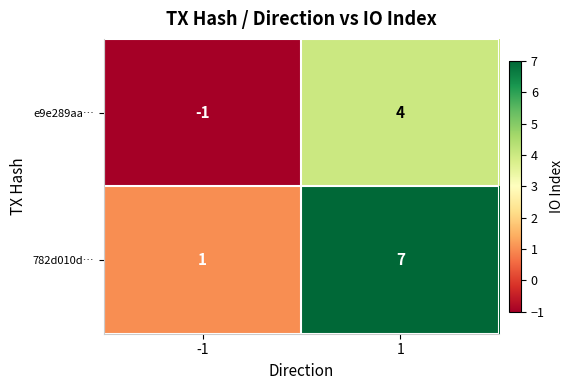

What is the difference between the highest and lowest values at 1?

3